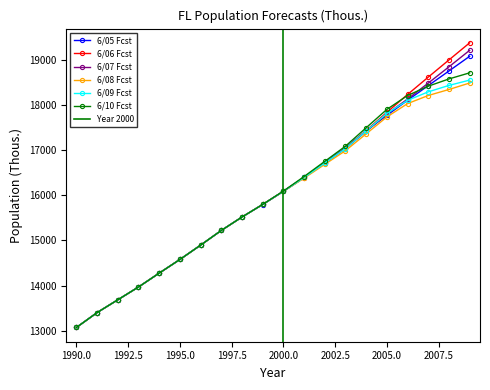

True or false: 6/07 Fcst has a value of 22379.0 at 1990.0.

False